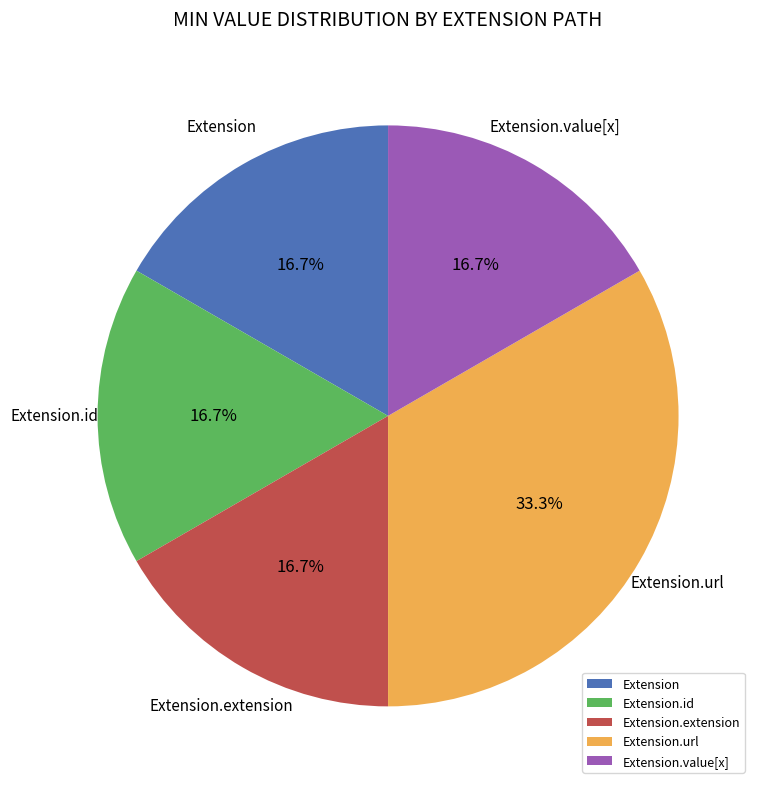

What percentage do Extension.url and Extension together represent?

50.0%